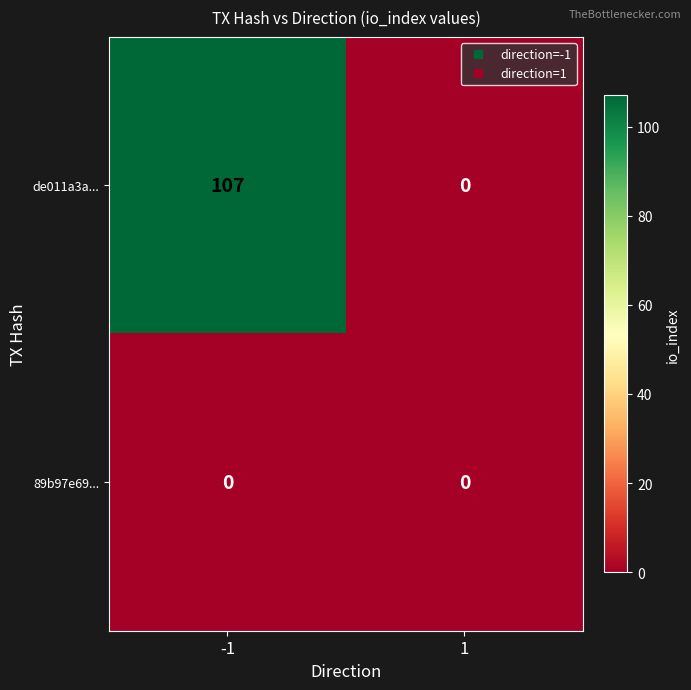

Reading left to right, transcribe all the data shown in this chart.

de011a3a...: 107	0
89b97e69...: 0	0